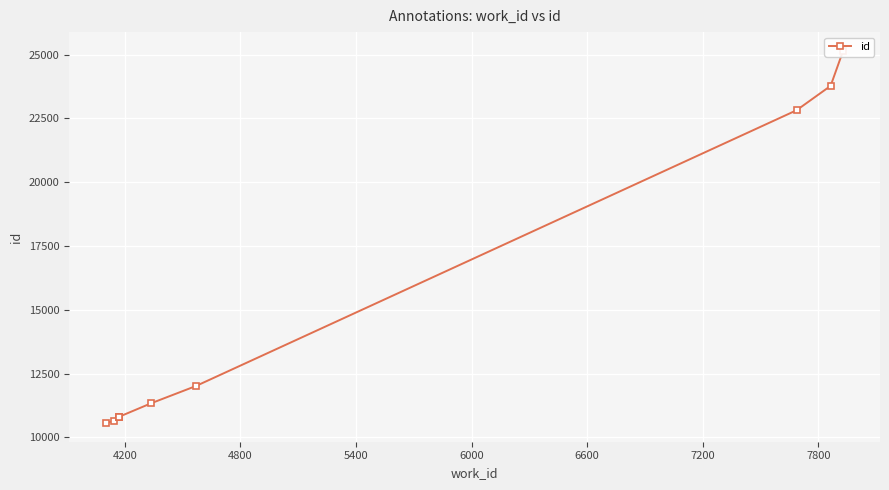

True or false: the data has more than 0 interior local peaks.

False